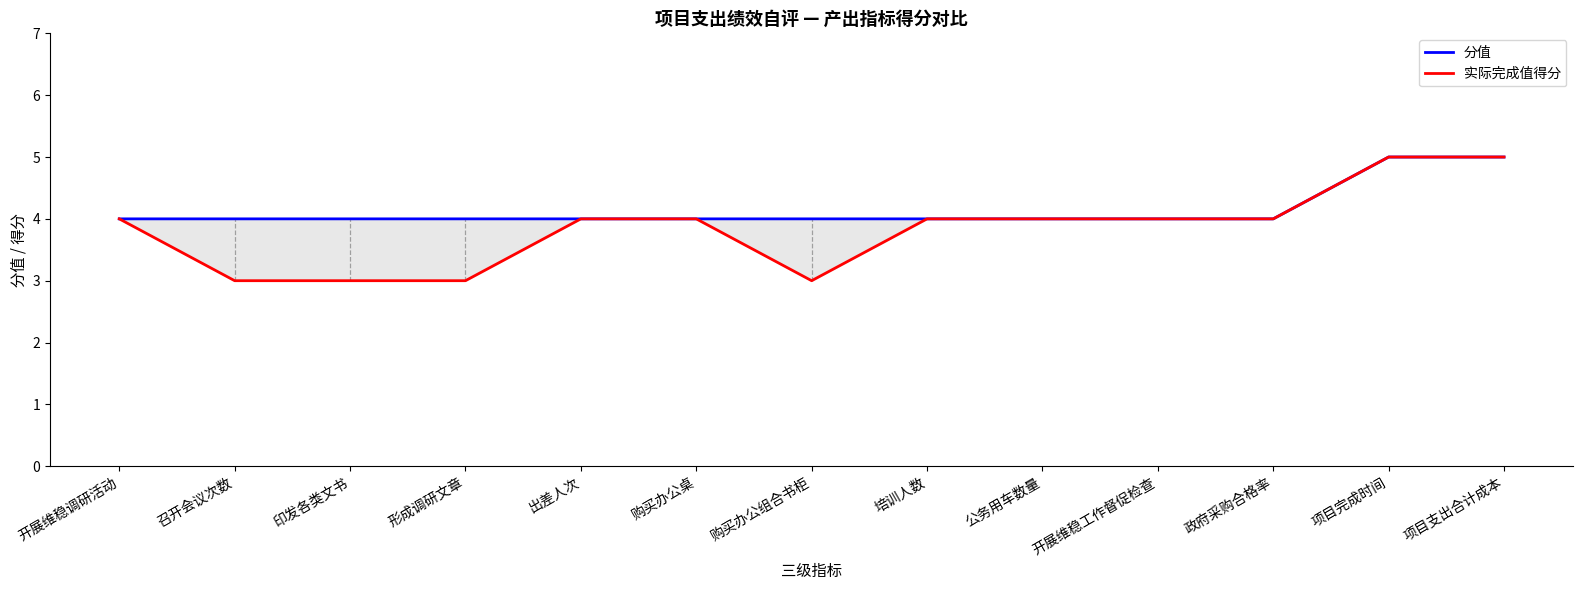

What is the difference between the maximum and minimum values in the 实际完成值得分 series?

2